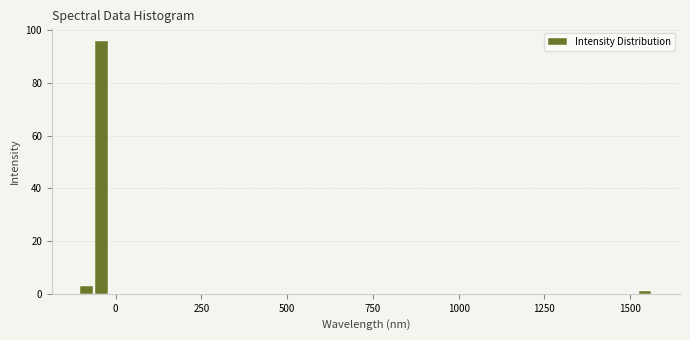

Read against the x-axis, roughly where is the centre of the tallest bar?

-50